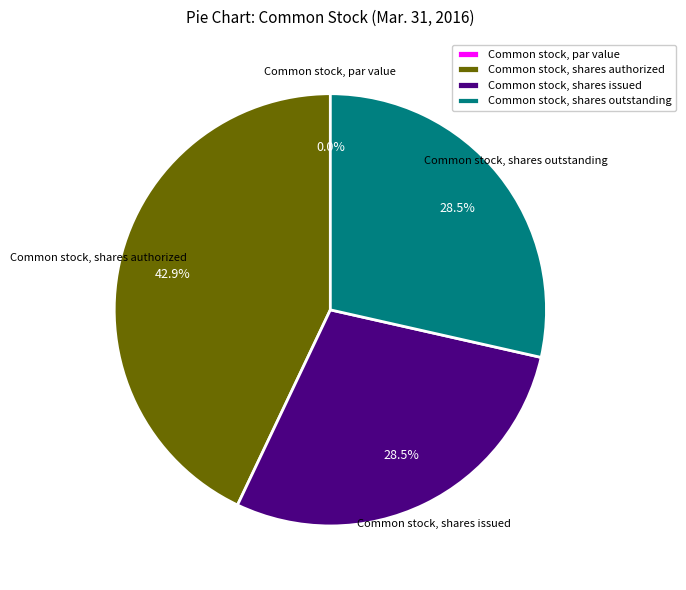

Is it true that Common stock, par value is 0% of the pie?

True